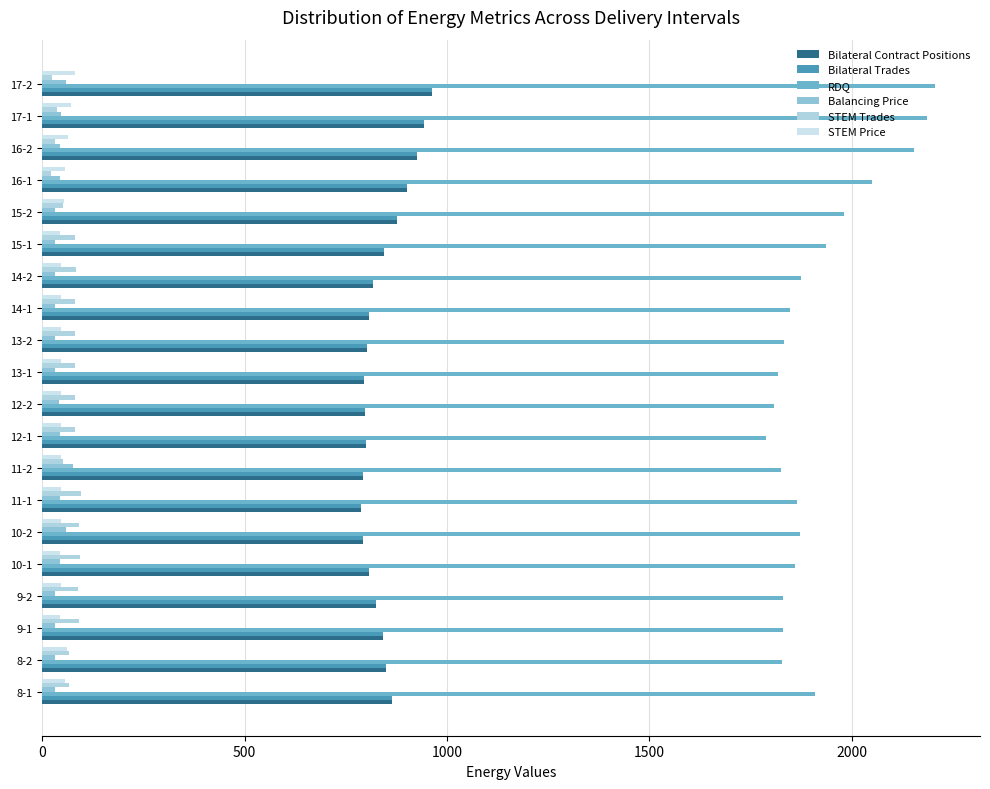

Reading right to left, what are all the values shown in this chart?

Bilateral Contract Positions: 964.2	943.1	925.1	901.3	875.7	845.0	818.5	808.4	802.8	795.3	797.7	799.6	792.6	787.8	793.6	806.7	825.0	841.7	848.7	865.5
Bilateral Trades: 964.2	943.1	925.1	901.3	875.7	845.0	818.5	808.4	802.8	795.3	797.7	799.6	792.6	787.8	793.6	806.7	825.0	841.7	848.7	865.5
RDQ: 2207.1	2186.9	2154.8	2050.6	1981.7	1936.9	1876.0	1846.7	1834.1	1819.0	1808.9	1788.0	1825.2	1866.1	1871.8	1860.1	1831.4	1831.6	1828.4	1908.7
Balancing Price: 58.6	45.2	44.9	42.8	31.8	31.8	31.7	31.6	31.9	31.9	41.8	44.5	77.2	44.6	59.6	44.4	32.1	31.6	31.7	31.8
STEM Trades: 23.0	37.0	31.7	22.0	52.0	81.2	82.9	82.0	82.0	82.0	82.0	82.0	52.0	94.9	91.5	93.7	87.7	91.4	67.0	67.0
STEM Price: 80.1	70.0	64.2	55.9	53.0	45.1	45.2	45.5	45.5	45.5	45.5	45.5	45.5	45.3	45.3	45.0	45.3	45.2	60.0	55.9